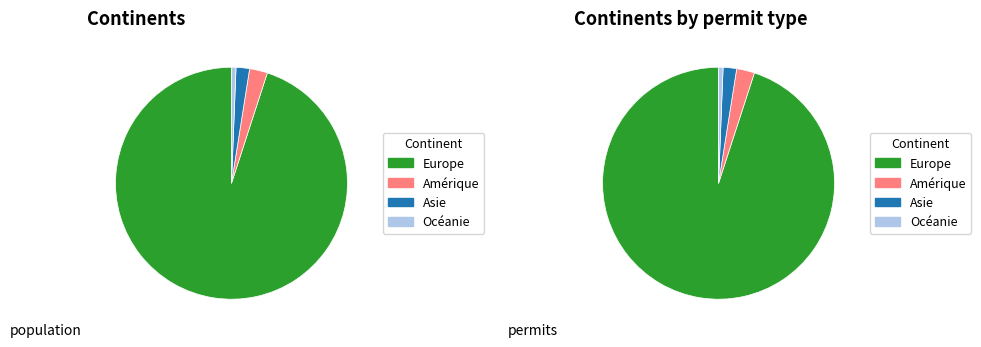

Which category has the biggest portion of the pie?

Europe